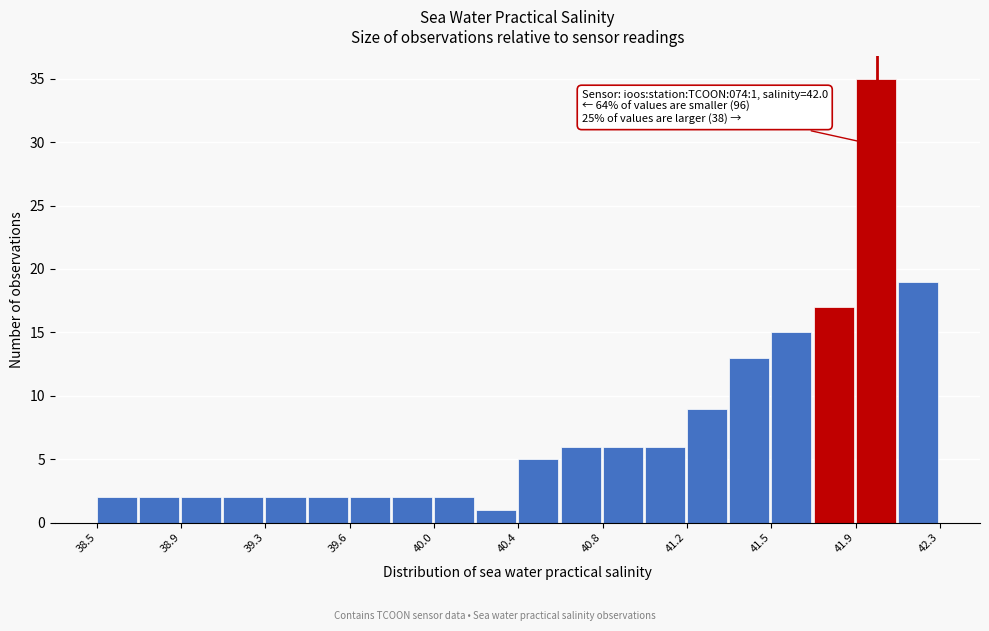

Around what value on the x-axis is the tallest bar? Give the approximate position of its centre, as read against the axis.

42.00